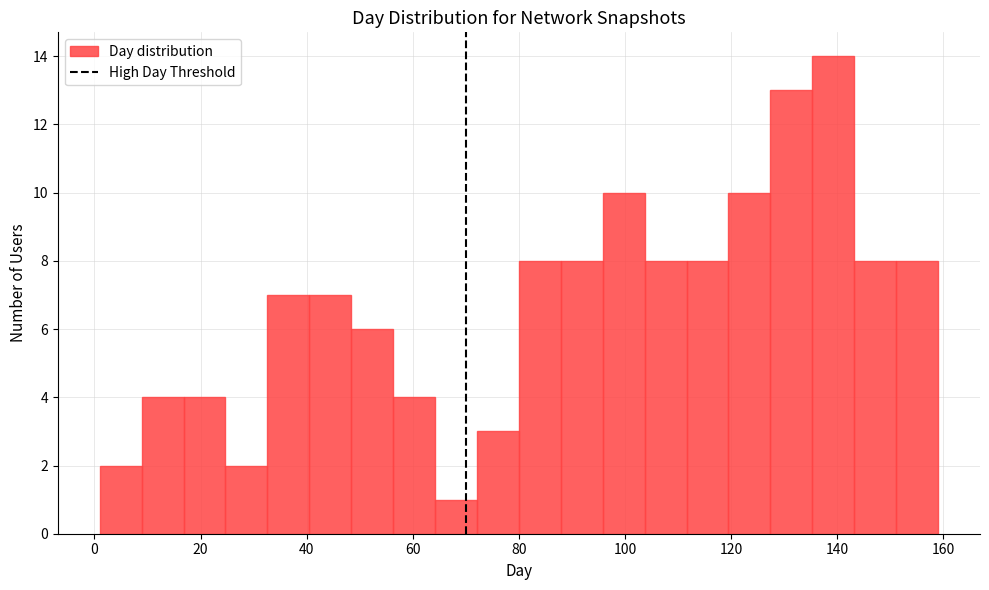

Around what value on the x-axis is the tallest bar? Give the approximate position of its centre, as read against the axis.

140